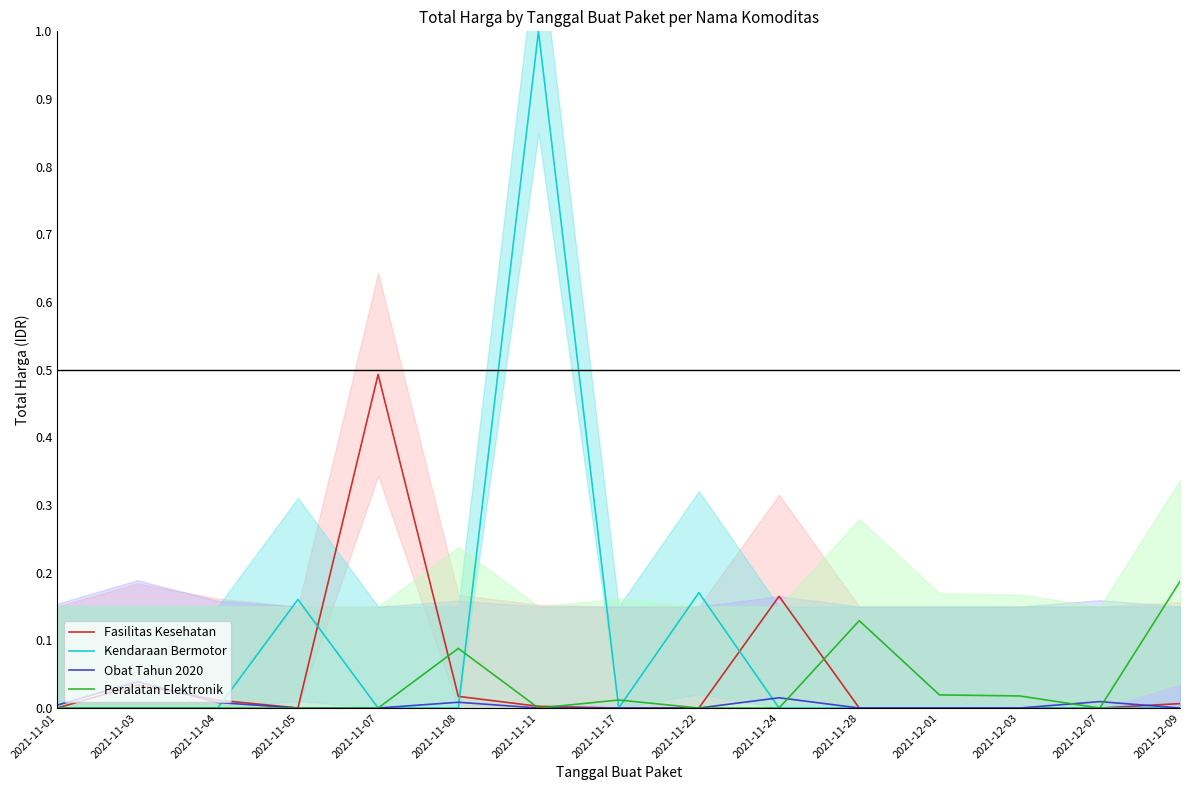

True or false: Peralatan Elektronik and Obat Tahun 2020 intersect in this chart.

True